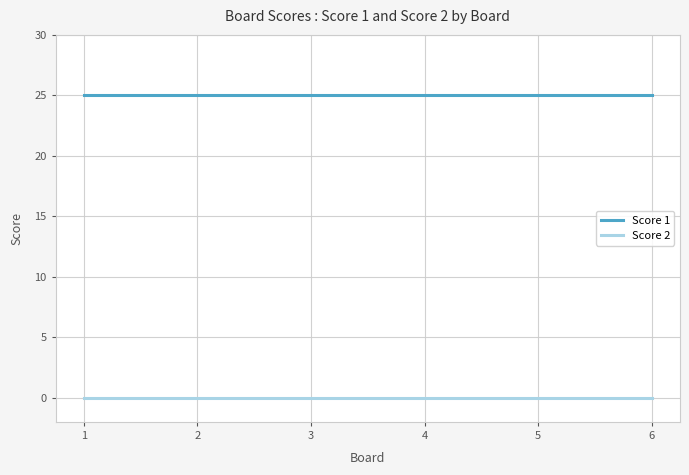

Is this an area chart (filled region under the line)?

No